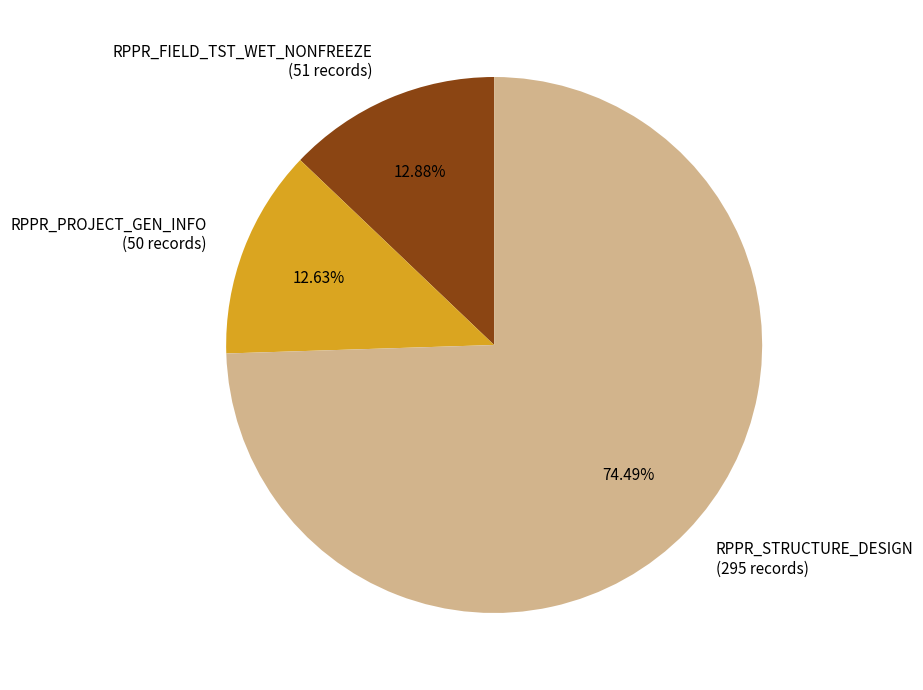

Does RPPR_FIELD_TST_WET_NONFREEZE account for over 50% of the chart?

No